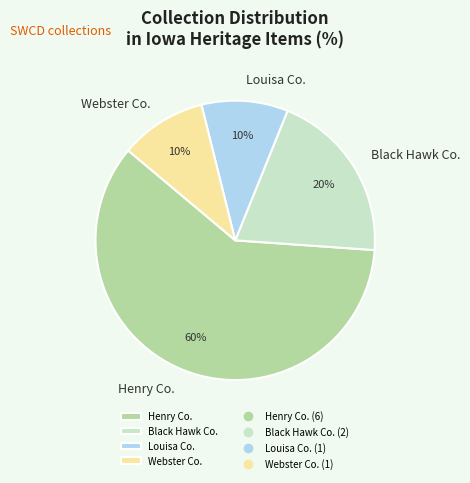

To the nearest percent, what percentage of the pie is Webster Co.?

10%